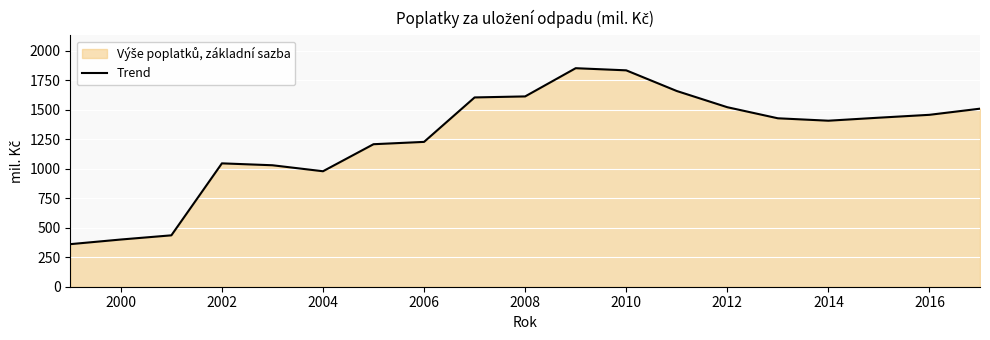

What is the minimum value shown in the chart?

360.9